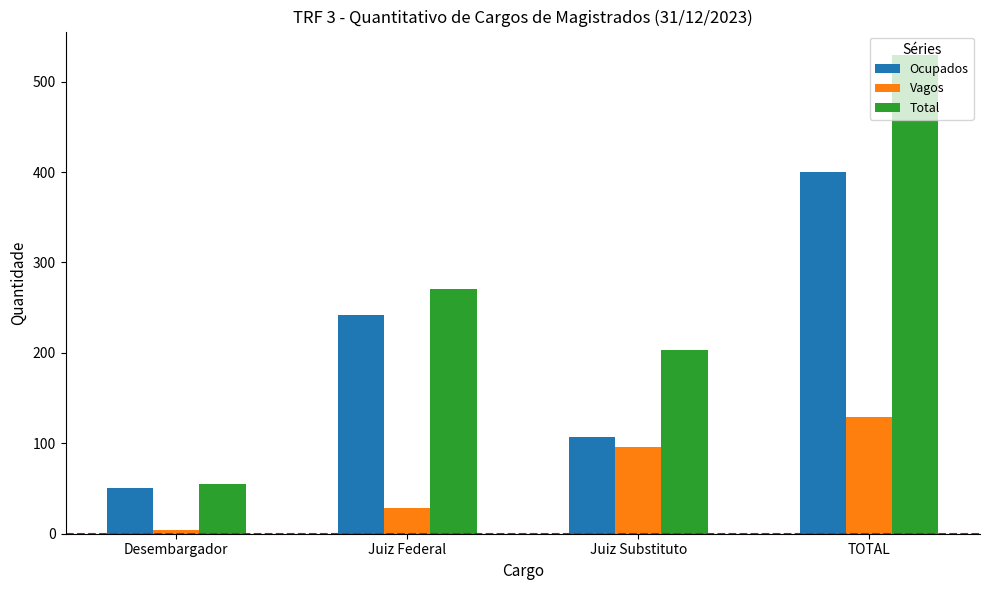

The value of Total at TOTAL is 529. True or false?

True